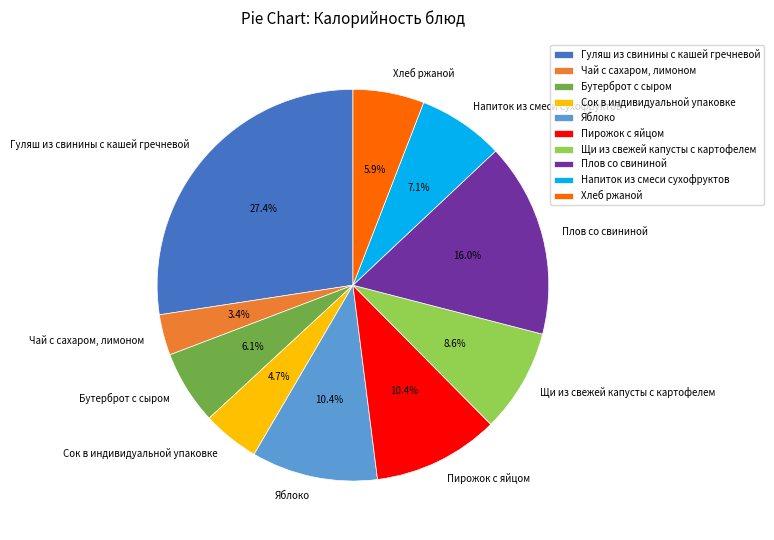

Is it true that Пирожок с яйцом is 10% of the pie?

True